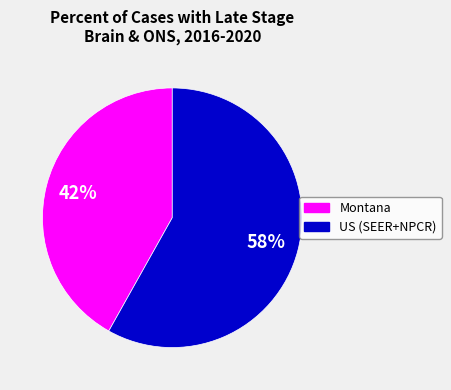

What percentage is the Montana slice, to the nearest percent?

42%